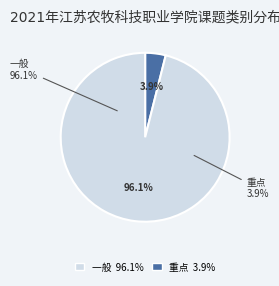

The 一般 slice represents 88% of the pie. True or false?

False